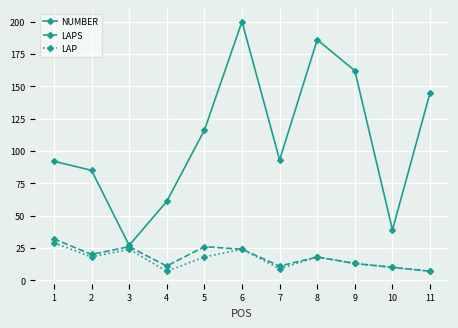

The value of NUMBER at 6 is 316. True or false?

False